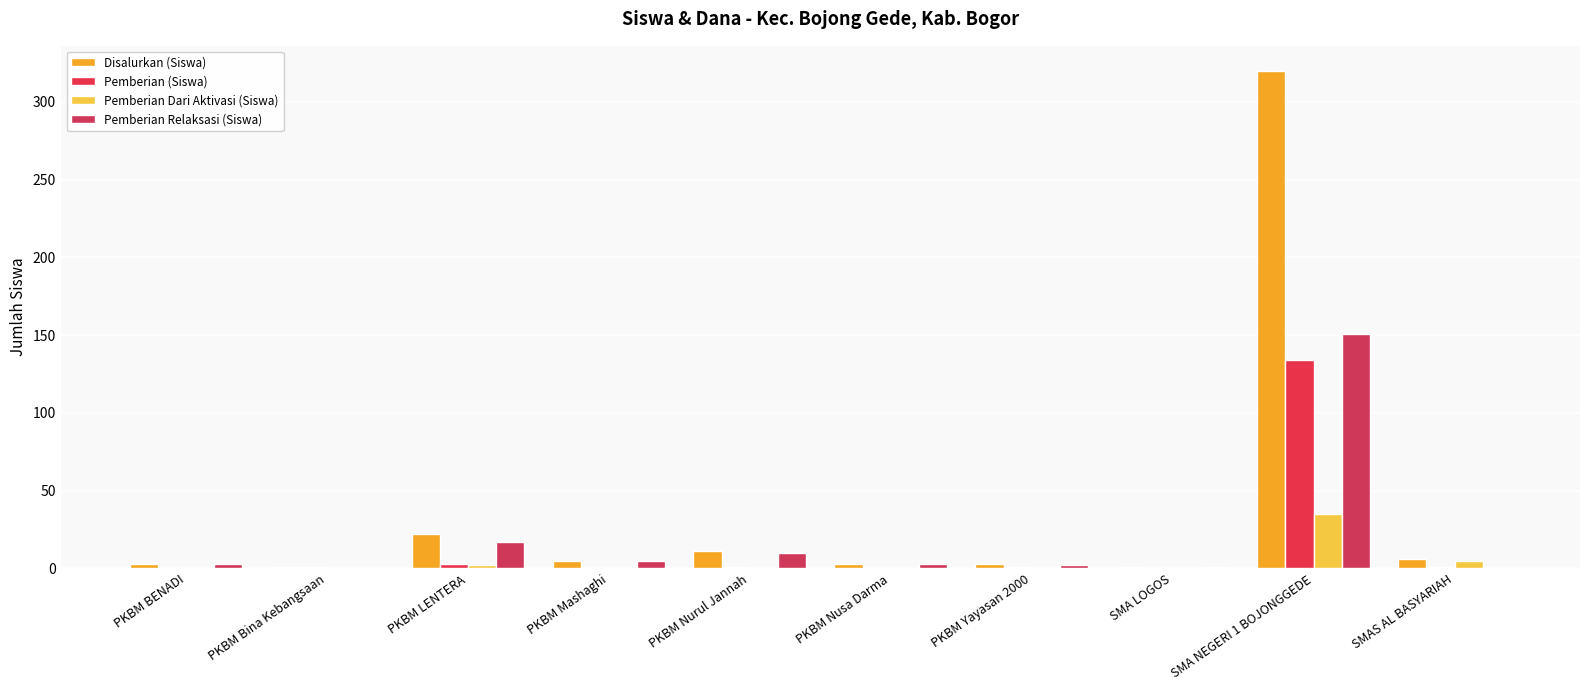

At which category is the sum across all series the highest?

SMA NEGERI 1 BOJONGGEDE